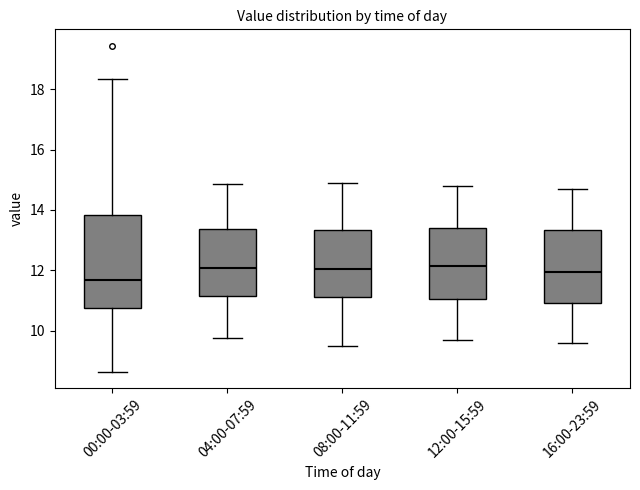

Reading left to right, transcribe this box plot: for each box, give where its median line is, the range the box spans, and where its two whiskers end, as read against the y-axis. The values are not printed on the chart, so give them approximately, as read against the axis.

00:00-03:59: median 11.6, box 10.8 to 13.8, whiskers 8.6 to 18.4
04:00-07:59: median 12.0, box 11.2 to 13.4, whiskers 9.8 to 14.8
08:00-11:59: median 12.0, box 11.2 to 13.4, whiskers 9.6 to 15.0
12:00-15:59: median 12.2, box 11.0 to 13.4, whiskers 9.8 to 14.8
16:00-23:59: median 12.0, box 11.0 to 13.4, whiskers 9.6 to 14.8